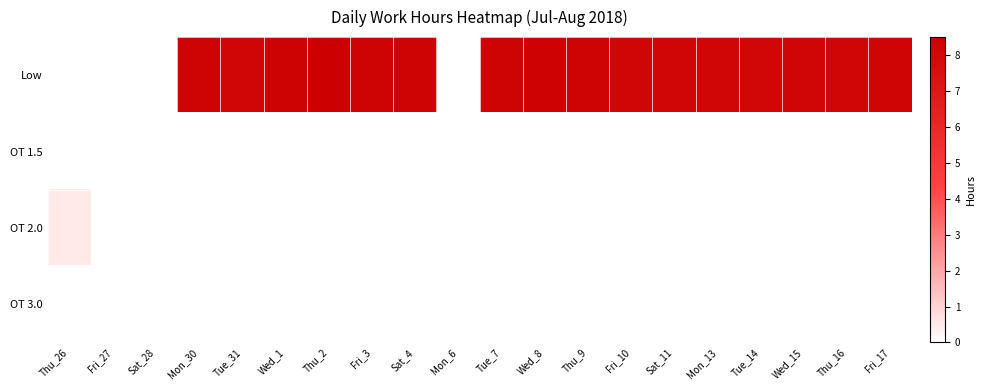

Rank the series at Fri_17 from highest to lowest value.

Low, OT 1.5, OT 2.0, OT 3.0